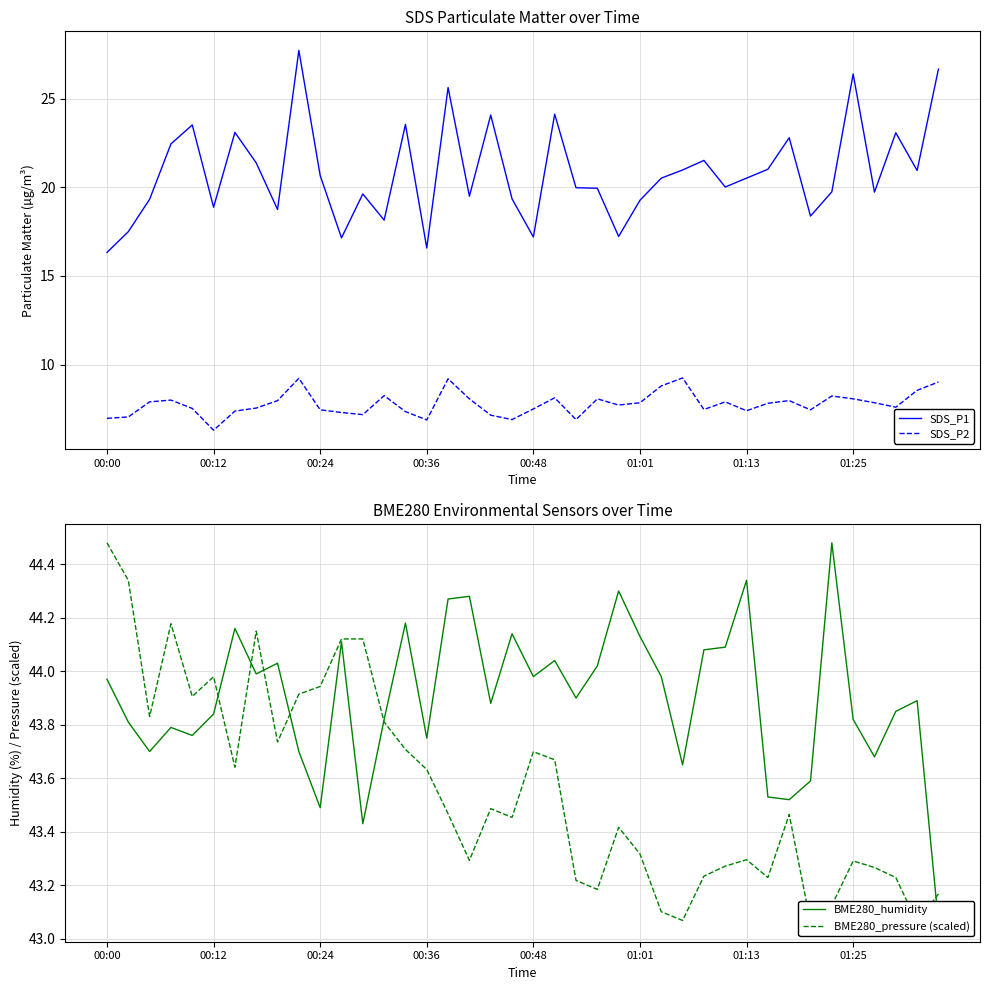

What are all the series names shown in the legend?

SDS_P1, SDS_P2, BME280_humidity, BME280_pressure (scaled)